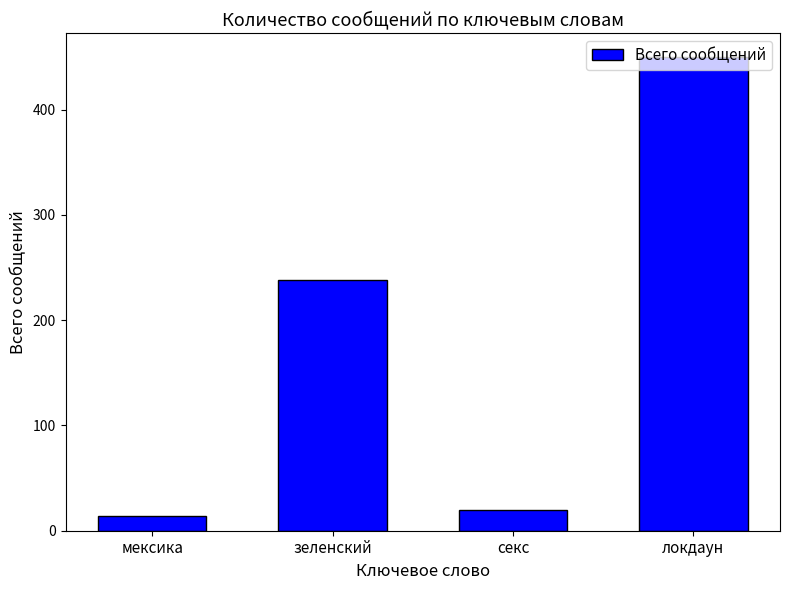

List the labels in order of value, smallest first.

мексика, секс, зеленский, локдаун